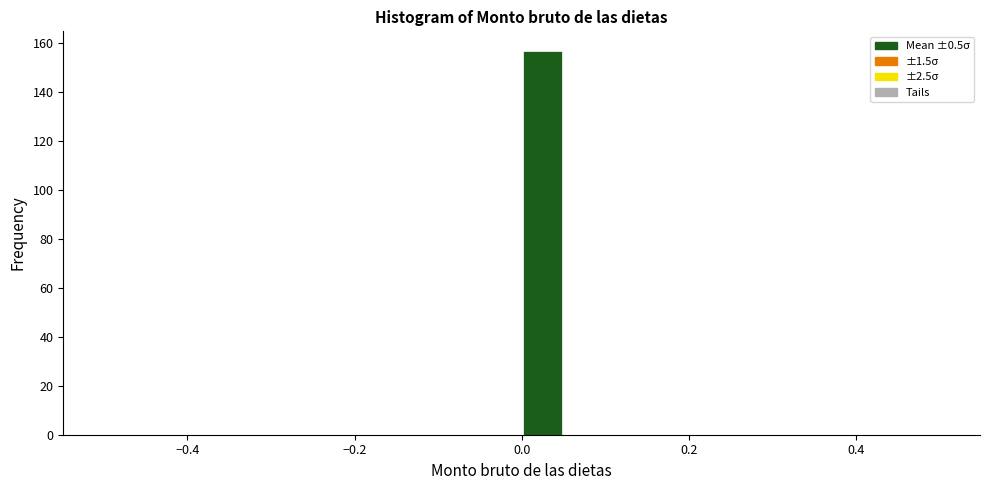

Around what value on the x-axis is the tallest bar? Give the approximate position of its centre, as read against the axis.

0.02